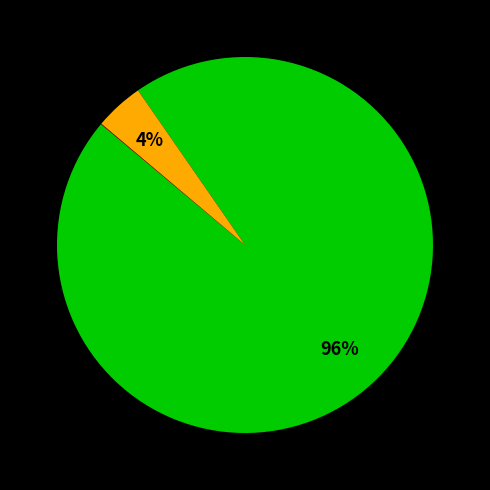

To the nearest percent, what is the average slice percentage?

33%